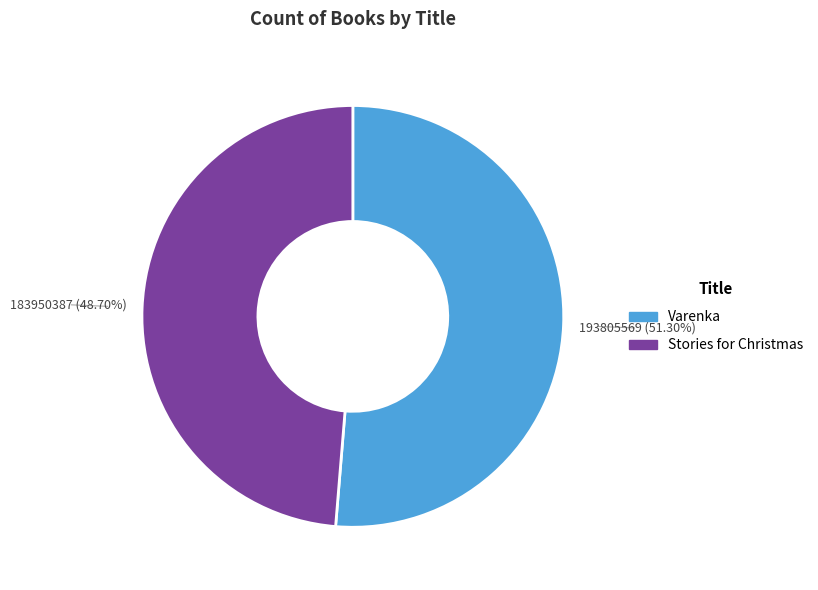

True or false: Stories for Christmas accounts for 59% of the total.

False